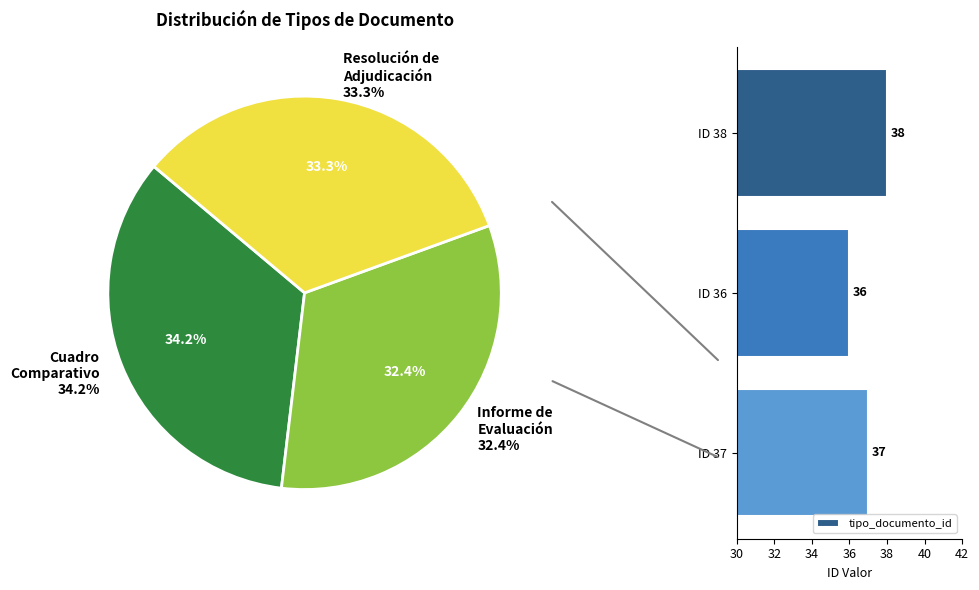

How many slices are in this pie chart?

3